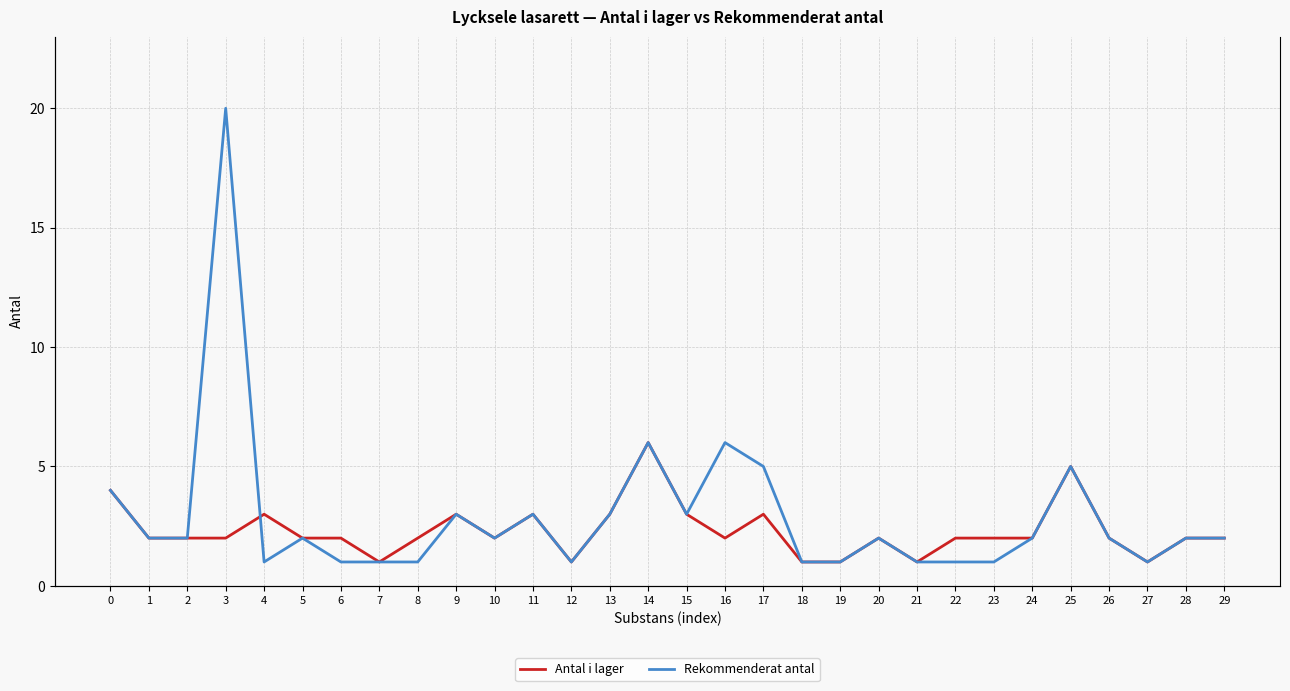

Does the chart have visible grid lines?

Yes